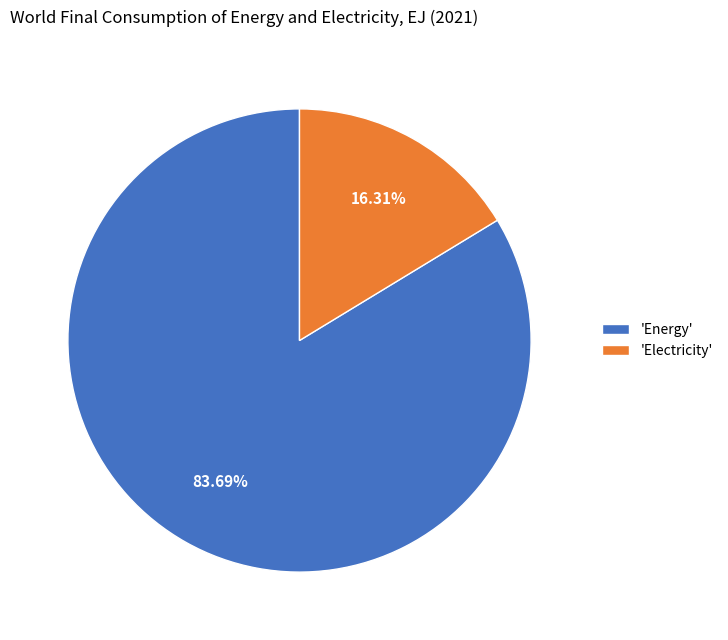

Is the sum of 'Electricity' and 'Energy' greater than half?

Yes